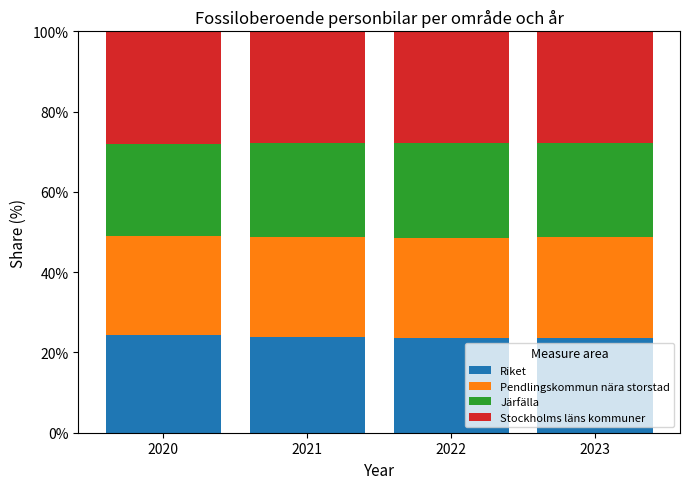

Does the chart contain stacked bars?

Yes